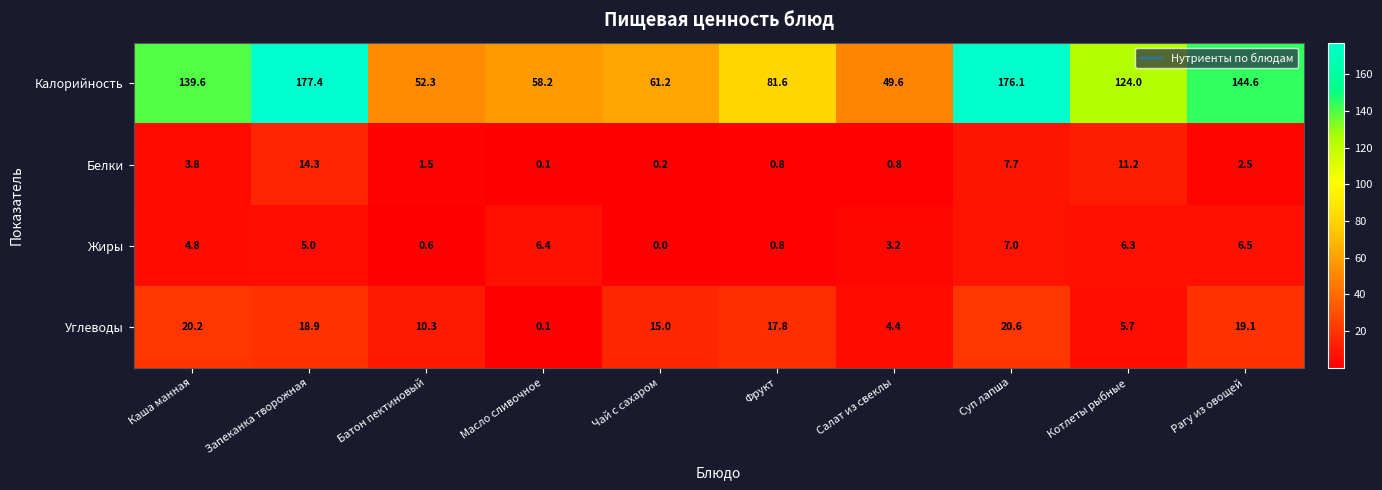

Read the Углеводы value at Салат из свеклы.

4.4